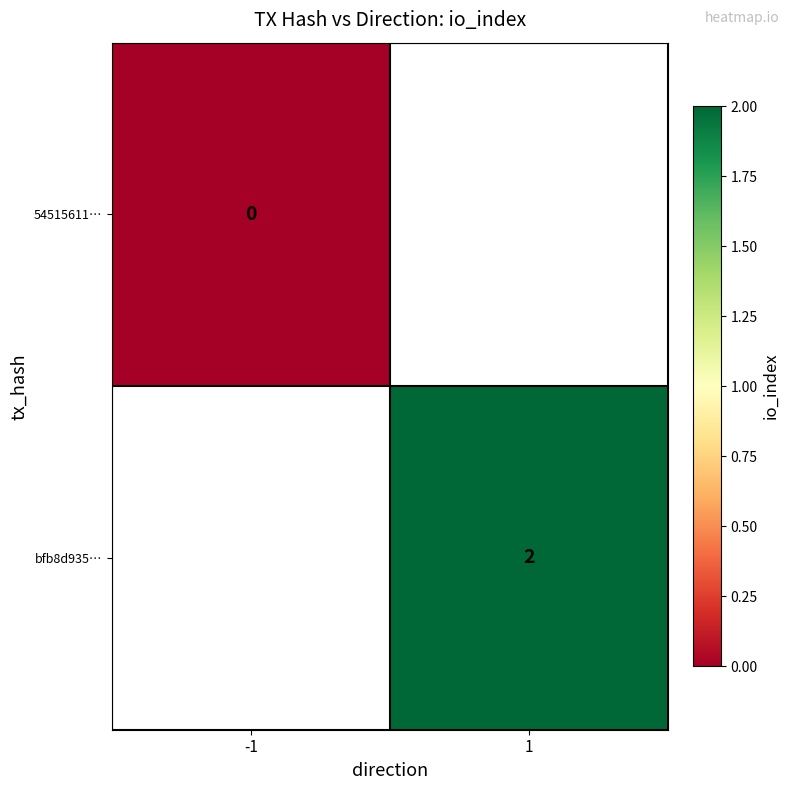

Which has a higher value, -1 or 1?

1